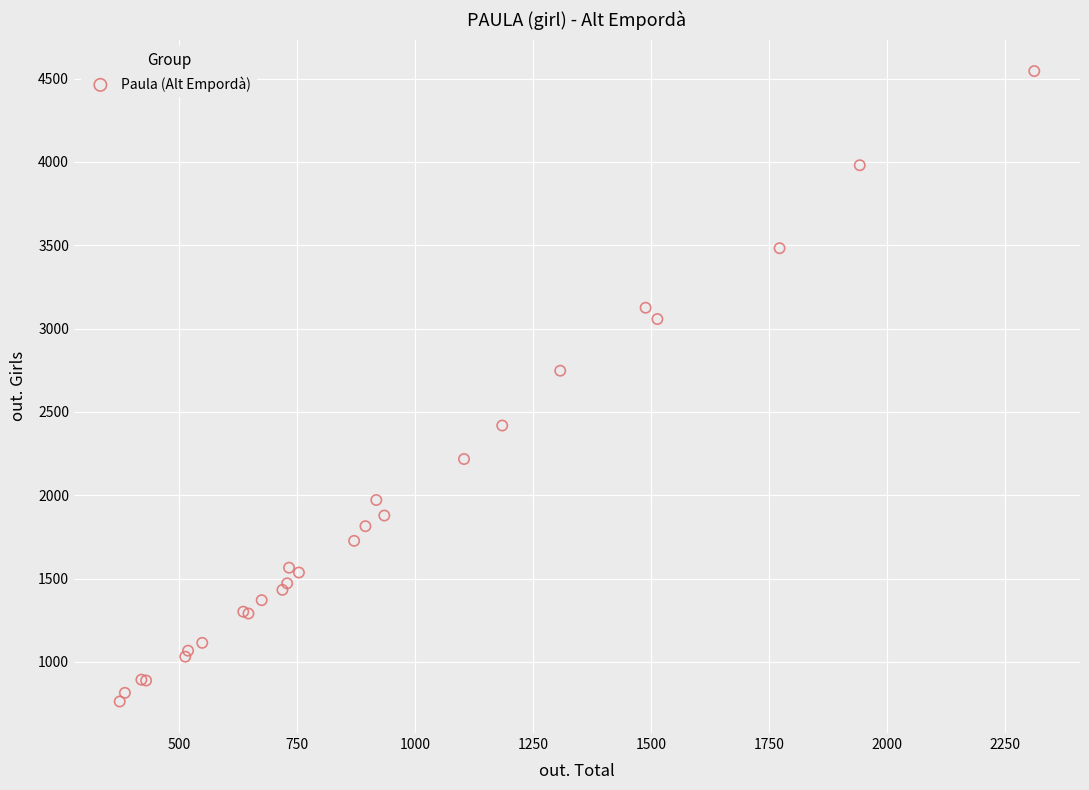

What Y value in the scatter plot is closest to 2653?

2747